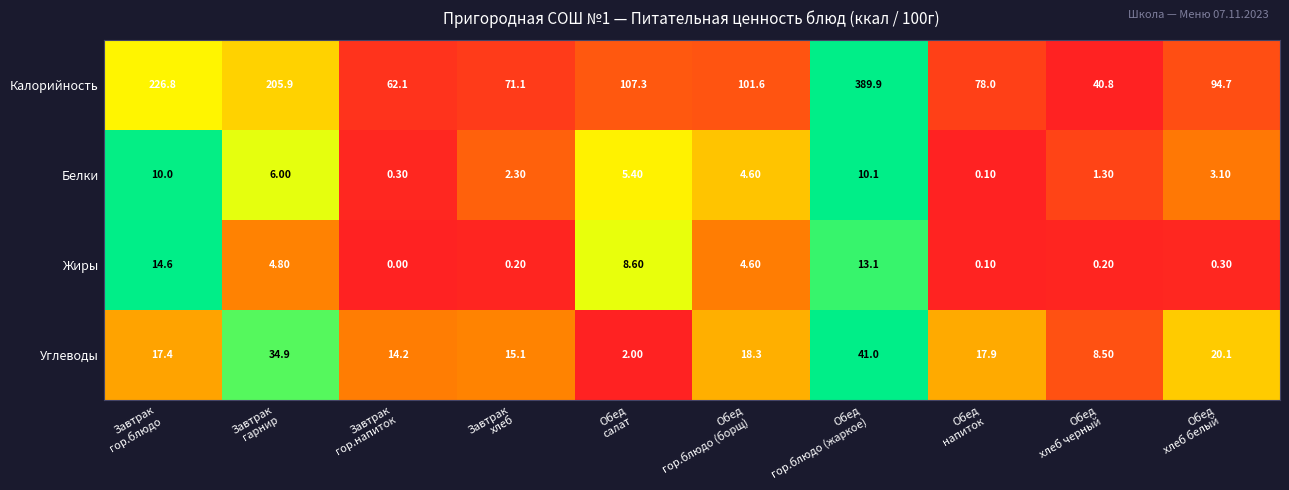

Rank the series by their maximum value, from highest to lowest.

Калорийность, Углеводы, Жиры, Белки